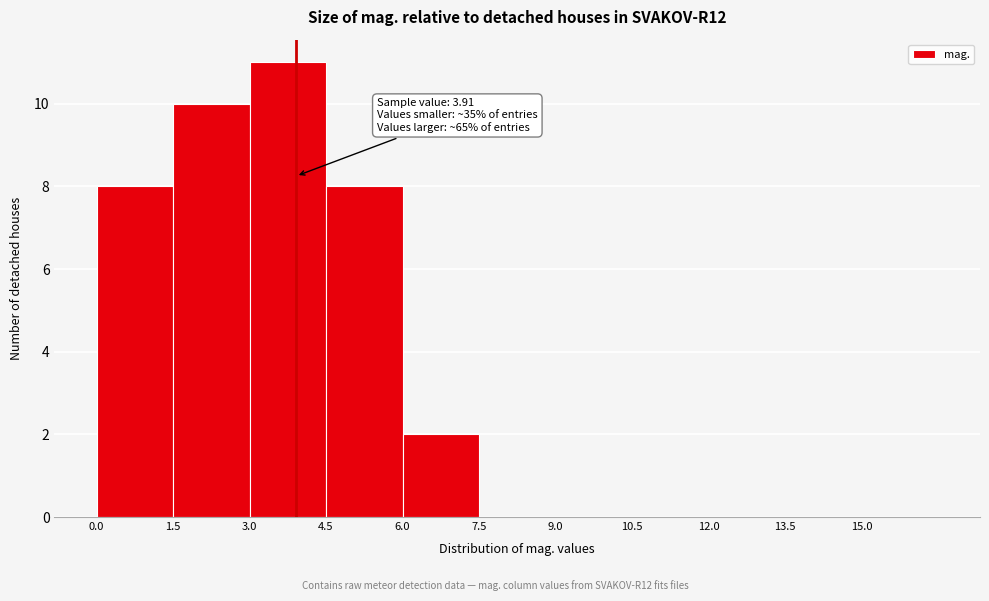

Which range on the x-axis has the tallest bar?

3.0 to 4.5